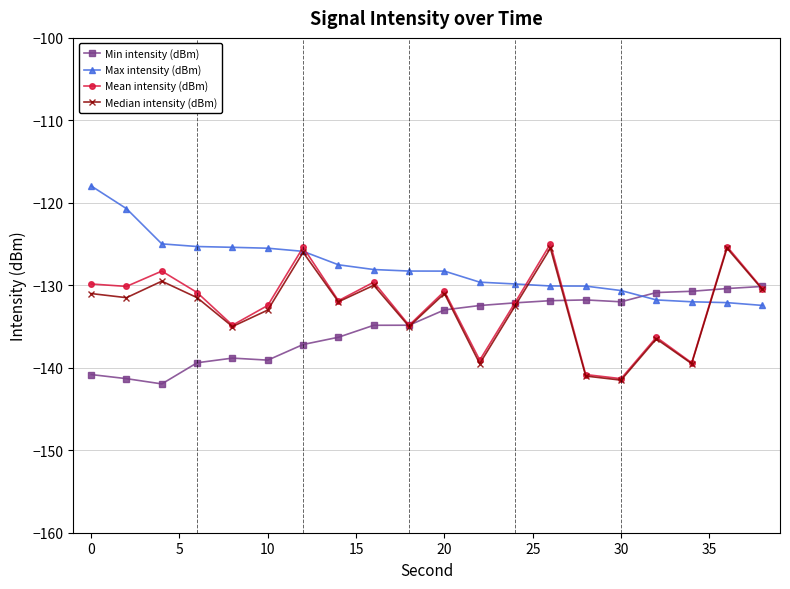

Rank the series by their maximum value, from lowest to highest.

Min intensity (dBm), Median intensity (dBm), Mean intensity (dBm), Max intensity (dBm)